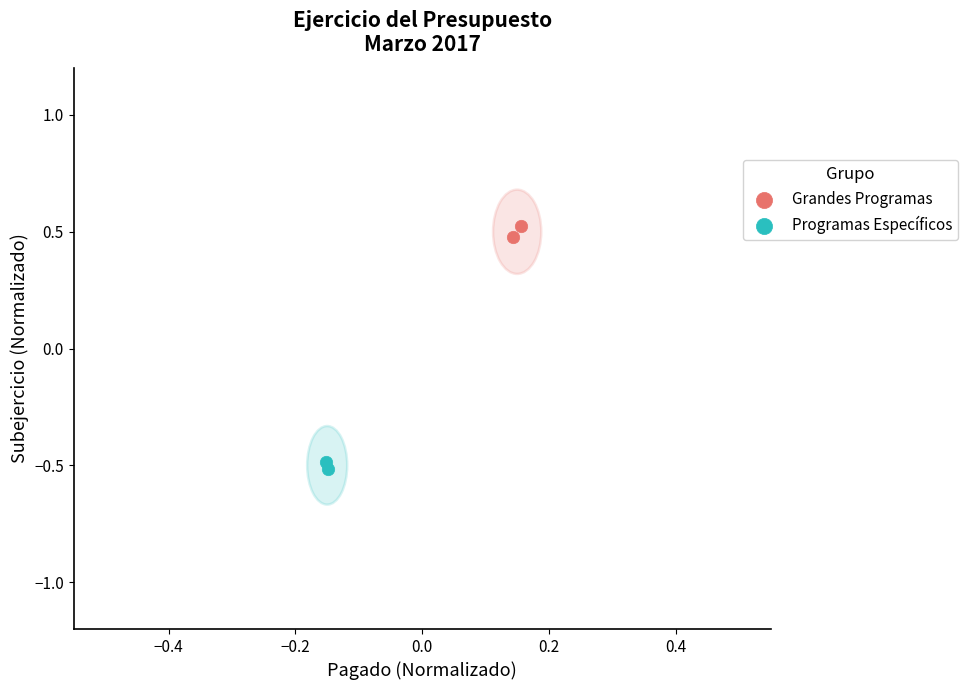

What are all the series names shown in the legend?

Grandes Programas, Programas Específicos